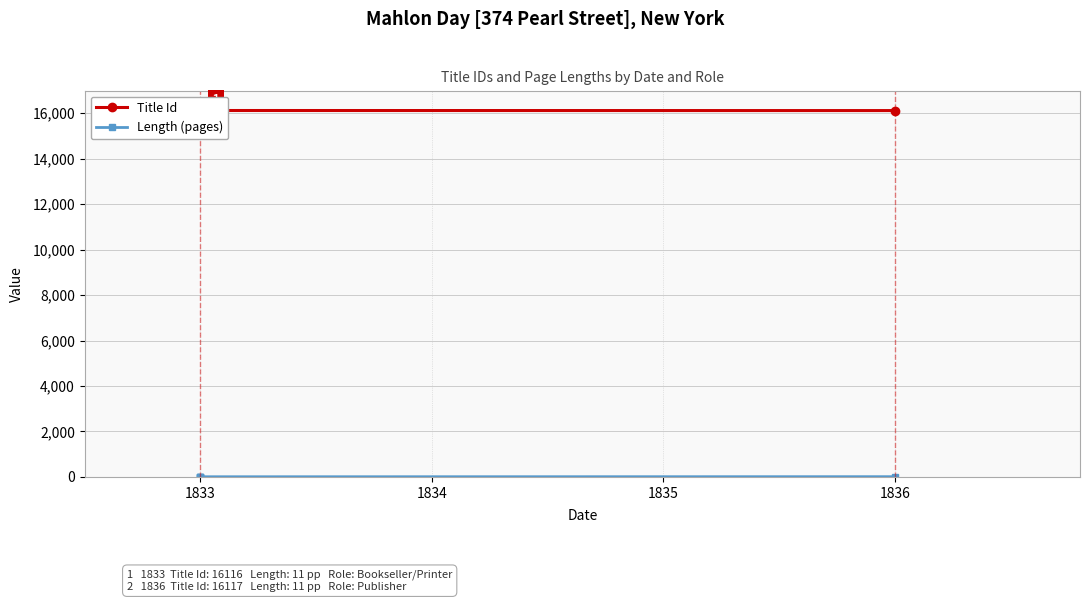

Read the Title Id value at 1836.

16117